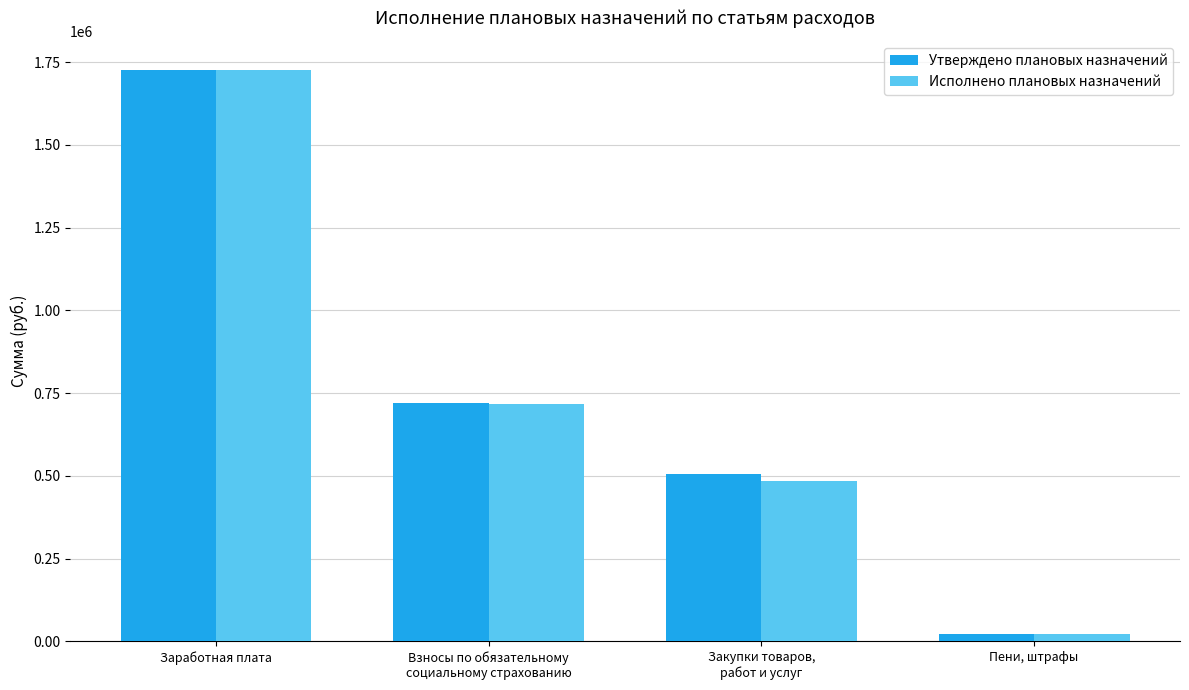

What is the difference between the Утверждено плановых назначений values at Взносы по обязательному
социальному страхованию and Пени, штрафы?

697934.0